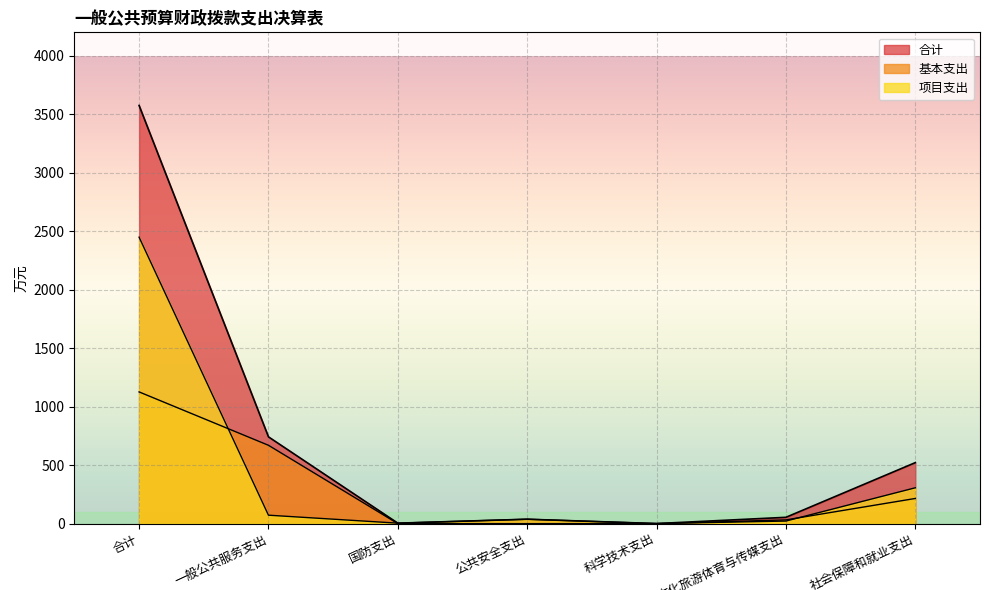

How many positive values does the 基本支出 series have?

4